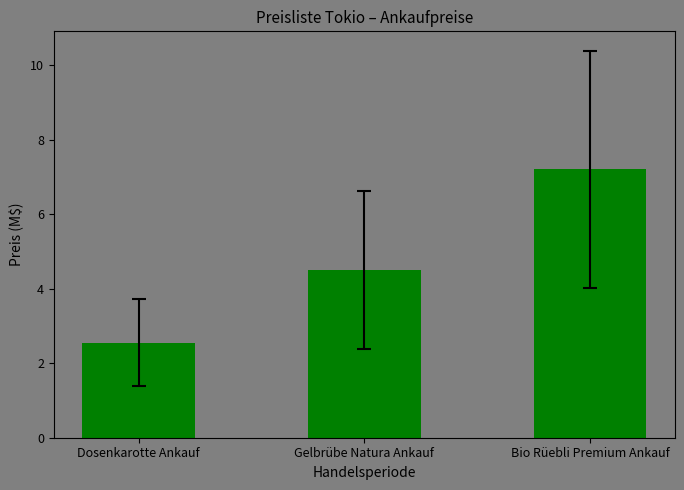

What is the average value?

4.8